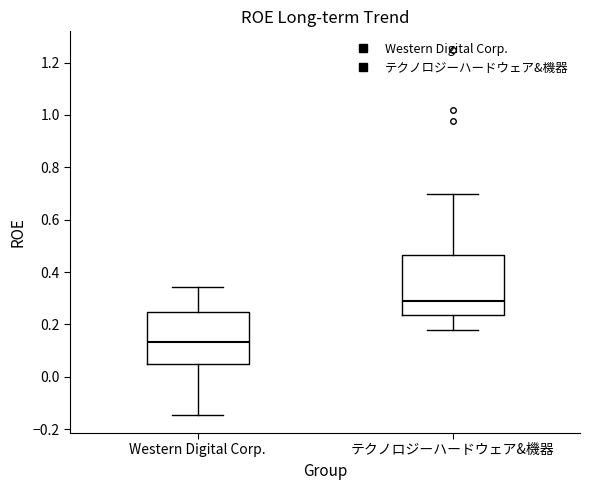

Reading left to right, transcribe this box plot: for each box, give where its median line is, the range the box spans, and where its two whiskers end, as read against the y-axis. The values are not printed on the chart, so give them approximately, as read against the axis.

Western Digital Corp.: median 0.14, box 0.04 to 0.24, whiskers -0.14 to 0.34
テクノロジーハードウェア&機器: median 0.28, box 0.24 to 0.46, whiskers 0.18 to 0.70